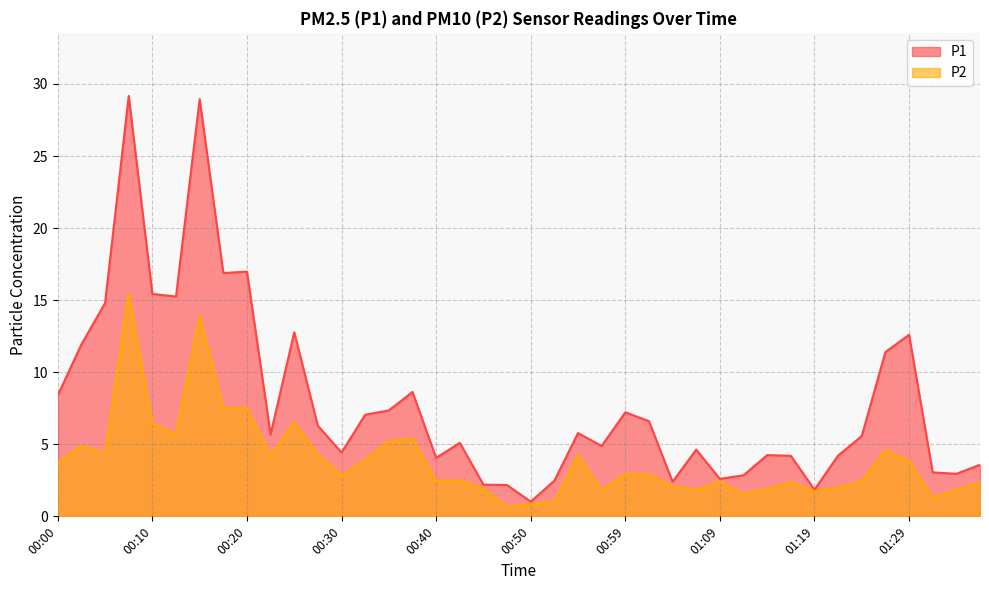

What are all the series names shown in the legend?

P1, P2